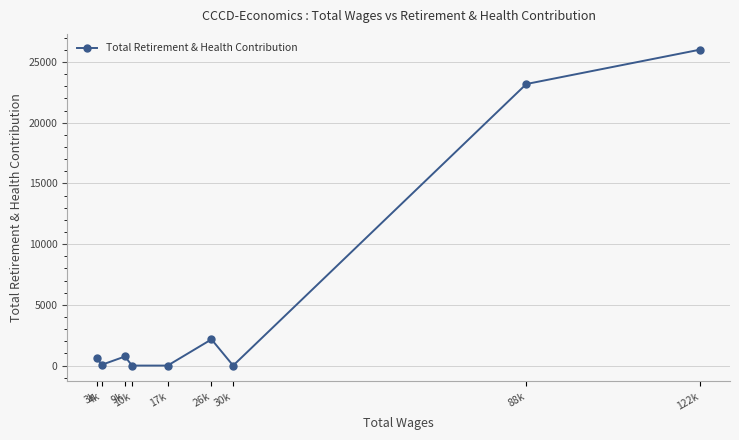

What is the change in value from 10k to 122k?

+26017